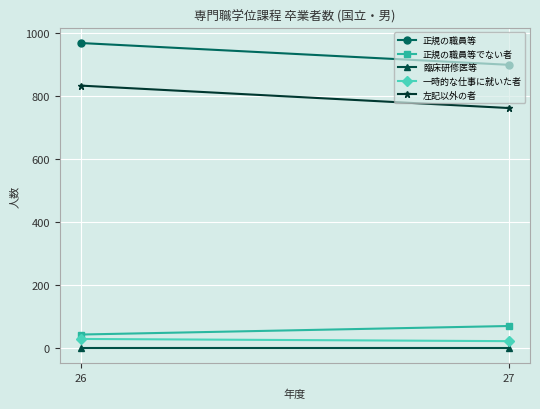

Which series has the largest range (max minus min)?

左記以外の者